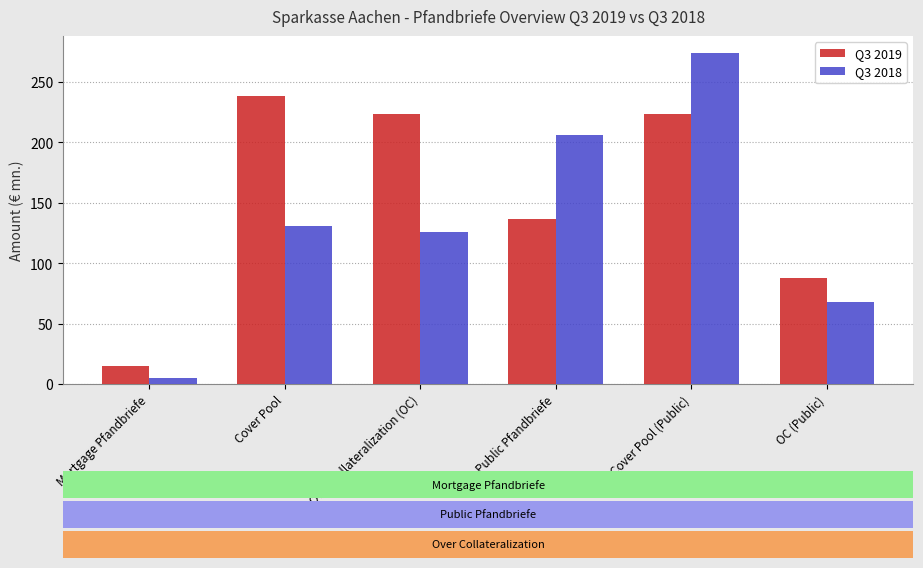

What is the difference between the Q3 2019 values at Over Collateralization (OC) and OC (Public)?

136.3